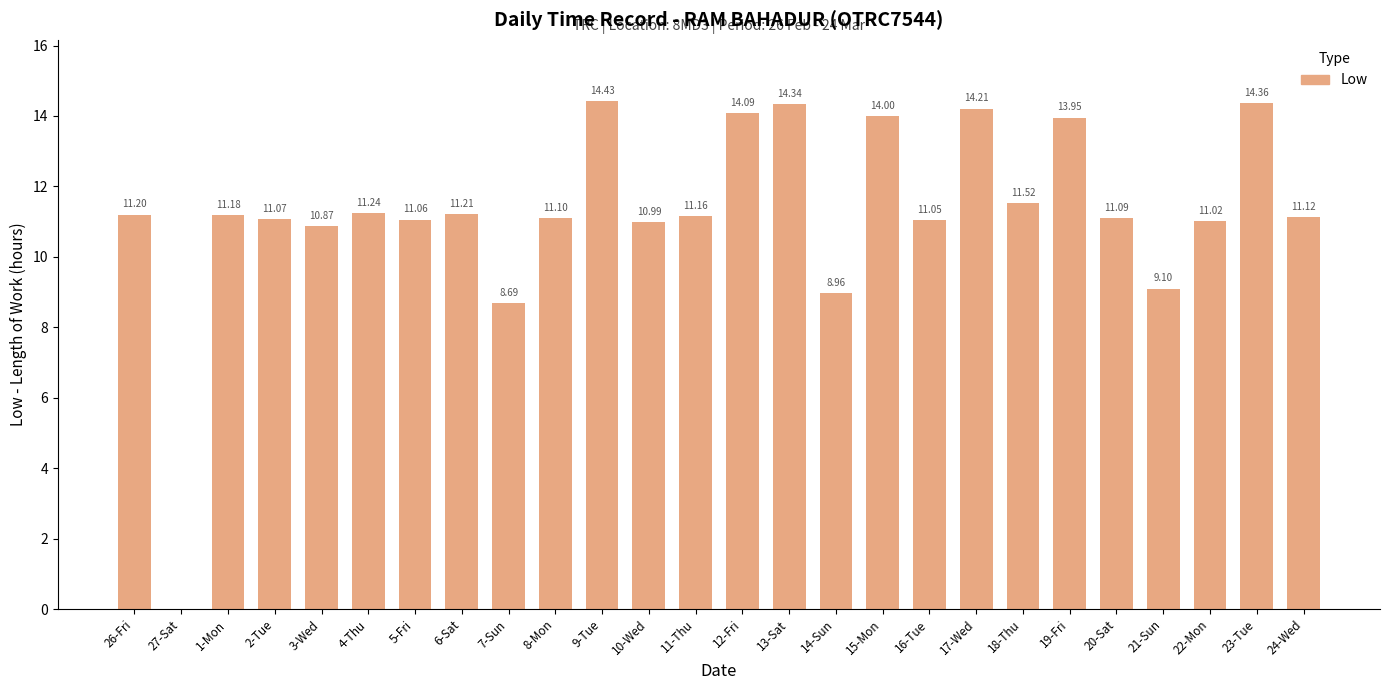

What is the difference between the values at 23-Tue and 1-Mon?

3.2